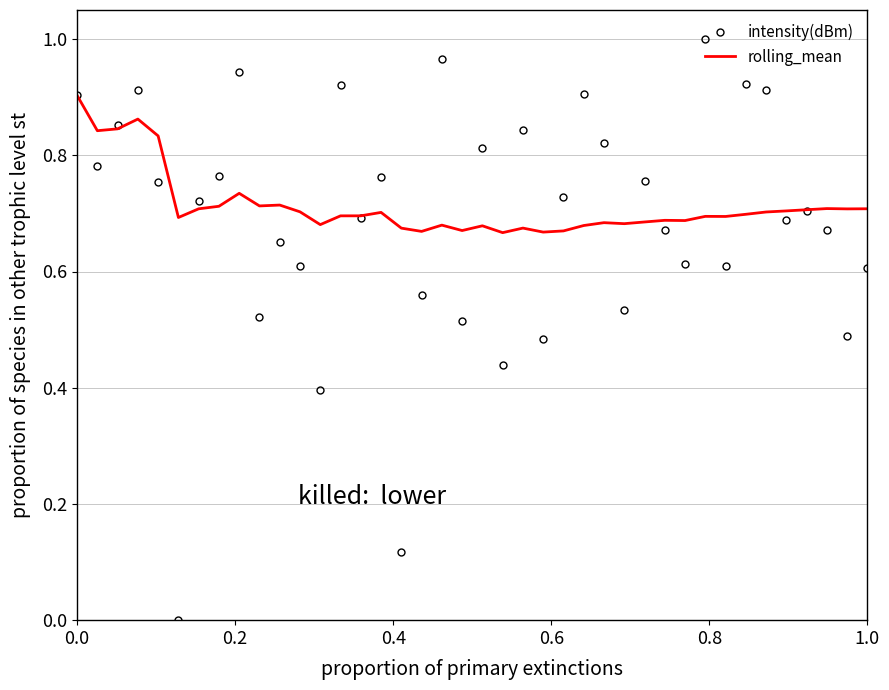

Which series has the widest spread of values?

intensity(dBm)